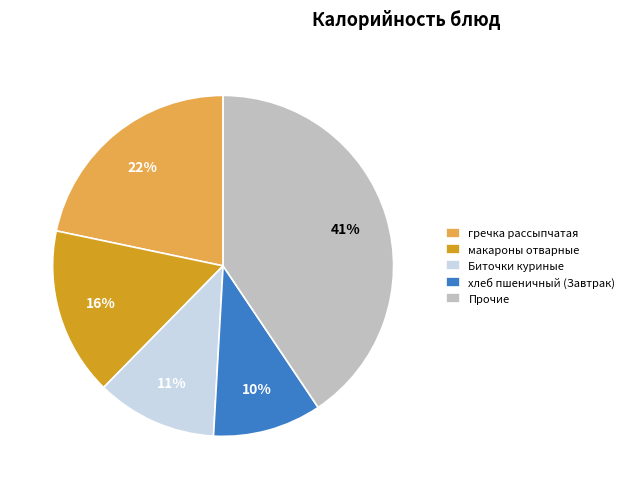

Rank the categories by value from highest to lowest.

Прочие, гречка рассыпчатая, макароны отварные, Биточки куриные, хлеб пшеничный (Завтрак)